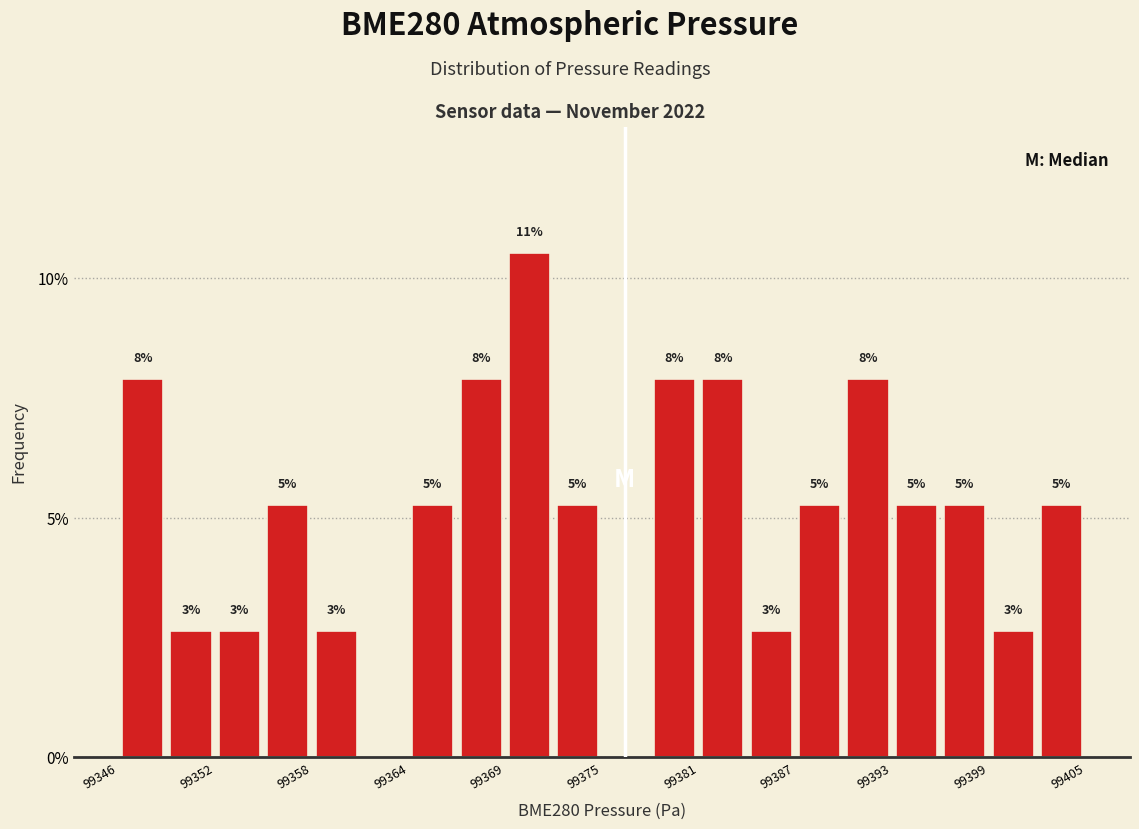

Around what value on the x-axis is the tallest bar? Give the approximate position of its centre, as read against the axis.

99371